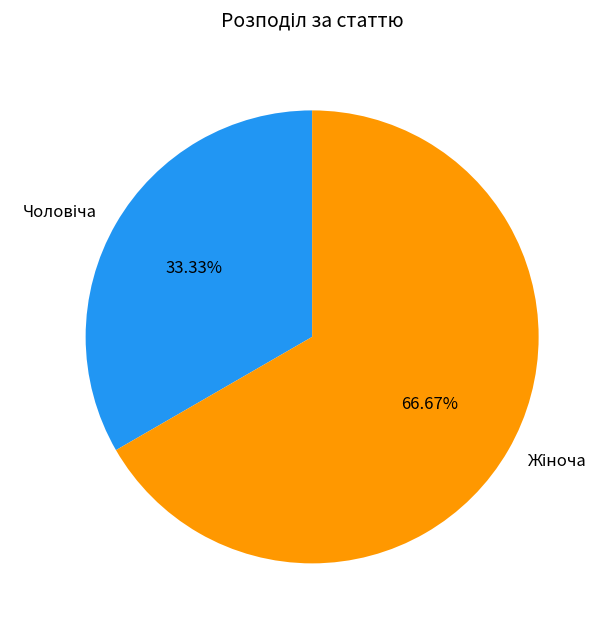

Does any single category account for the majority?

Yes